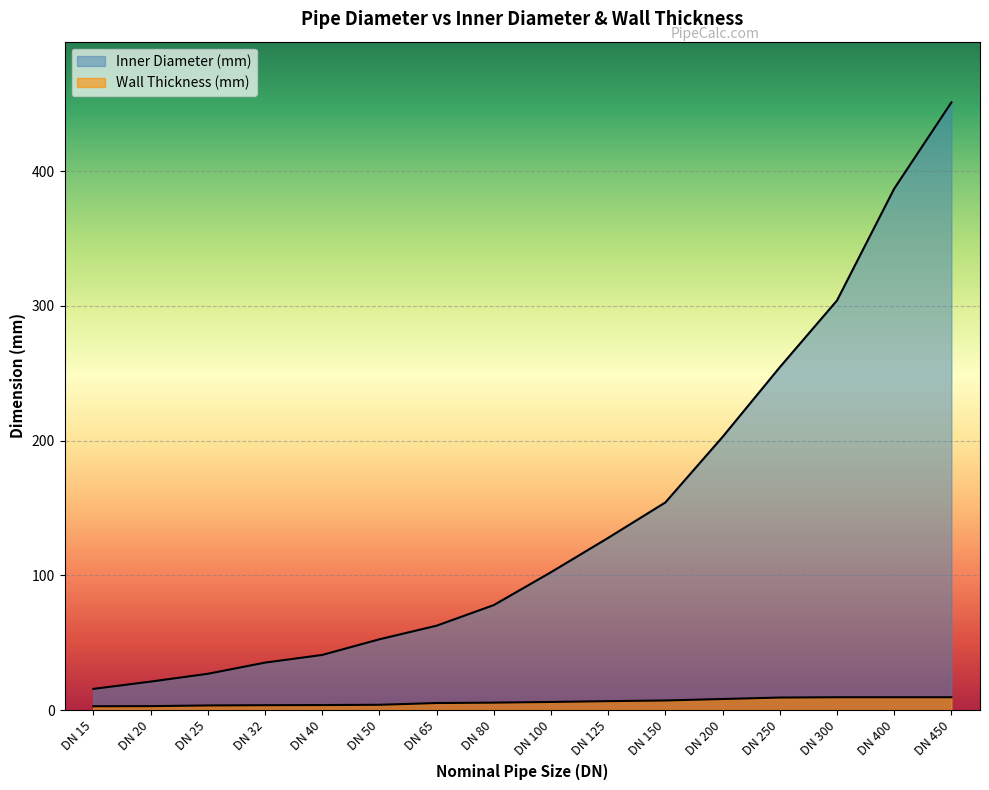

Which series has the largest range (max minus min)?

Inner Diameter (mm)